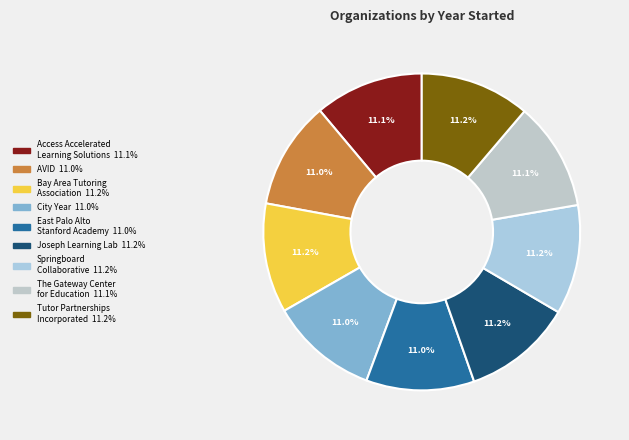

Count the number of slices in the pie.

9